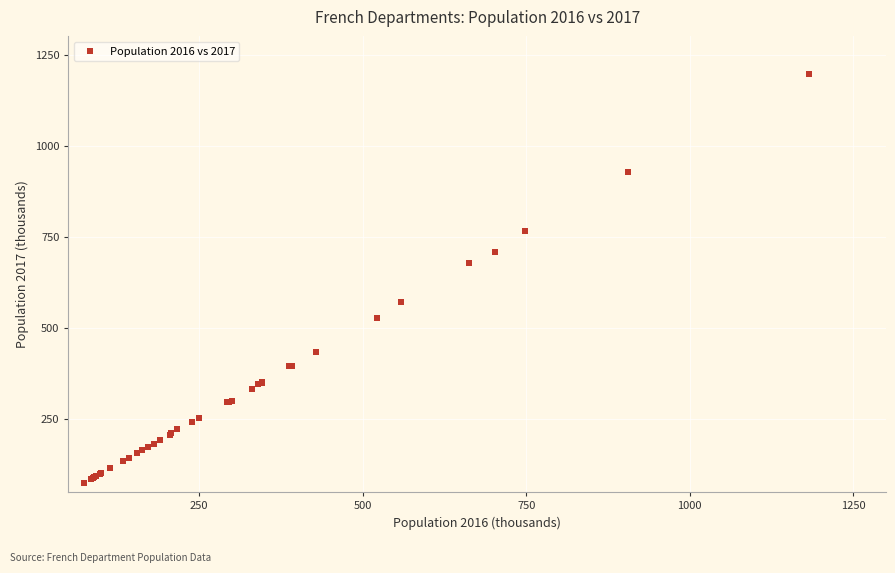

What Y value in the scatter plot is closest to 634?

677.2